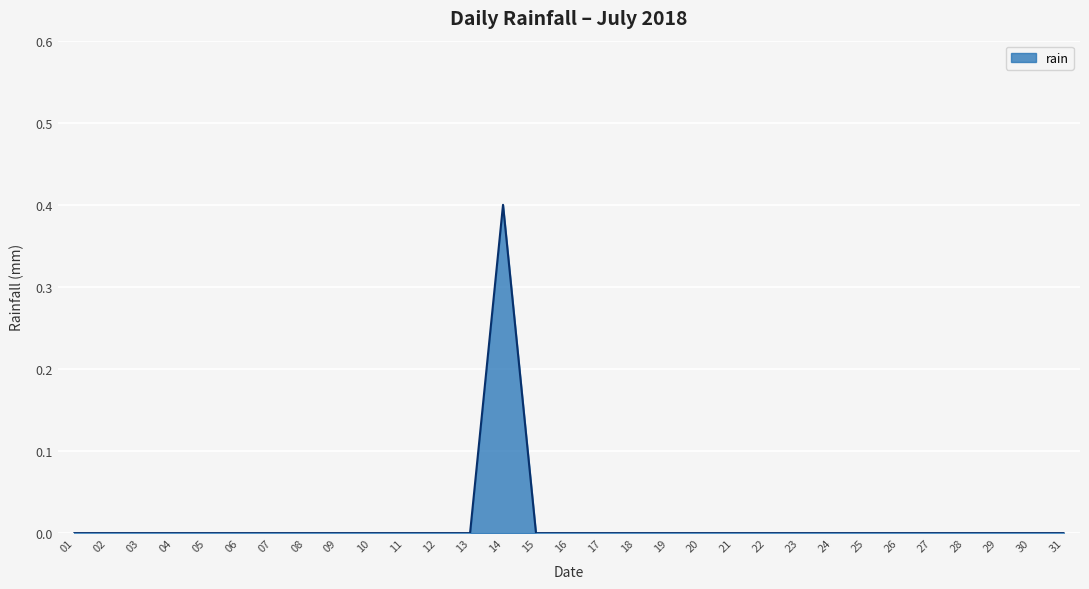

Is it true that the value at 08 is 0.2?

False